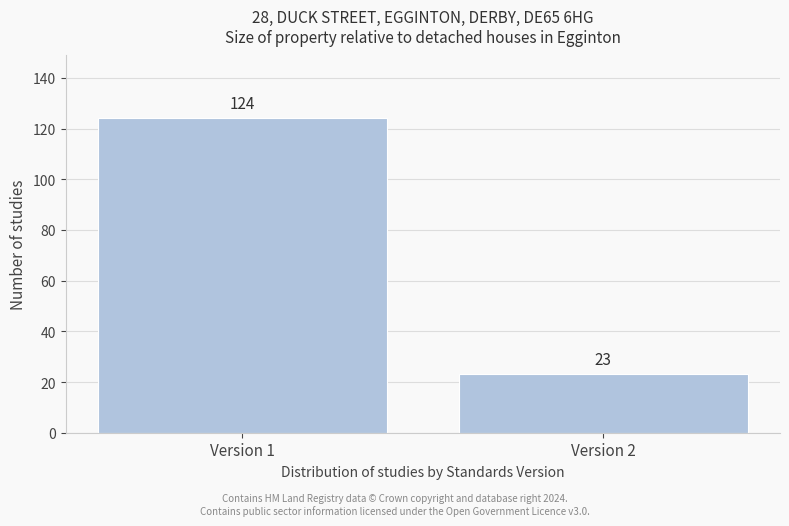

Reading right to left, list all the values displayed in this chart.

23	124